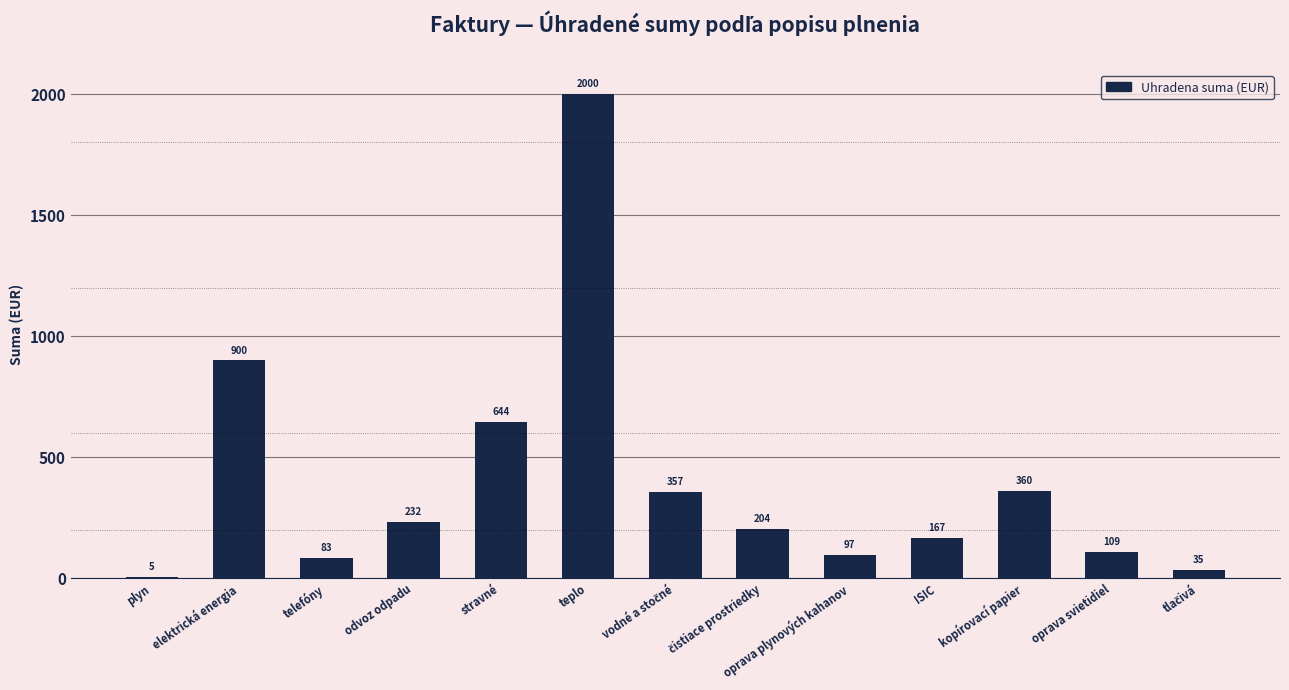

What is the sum of the values at ISIC and elektrická energia?

1067.0